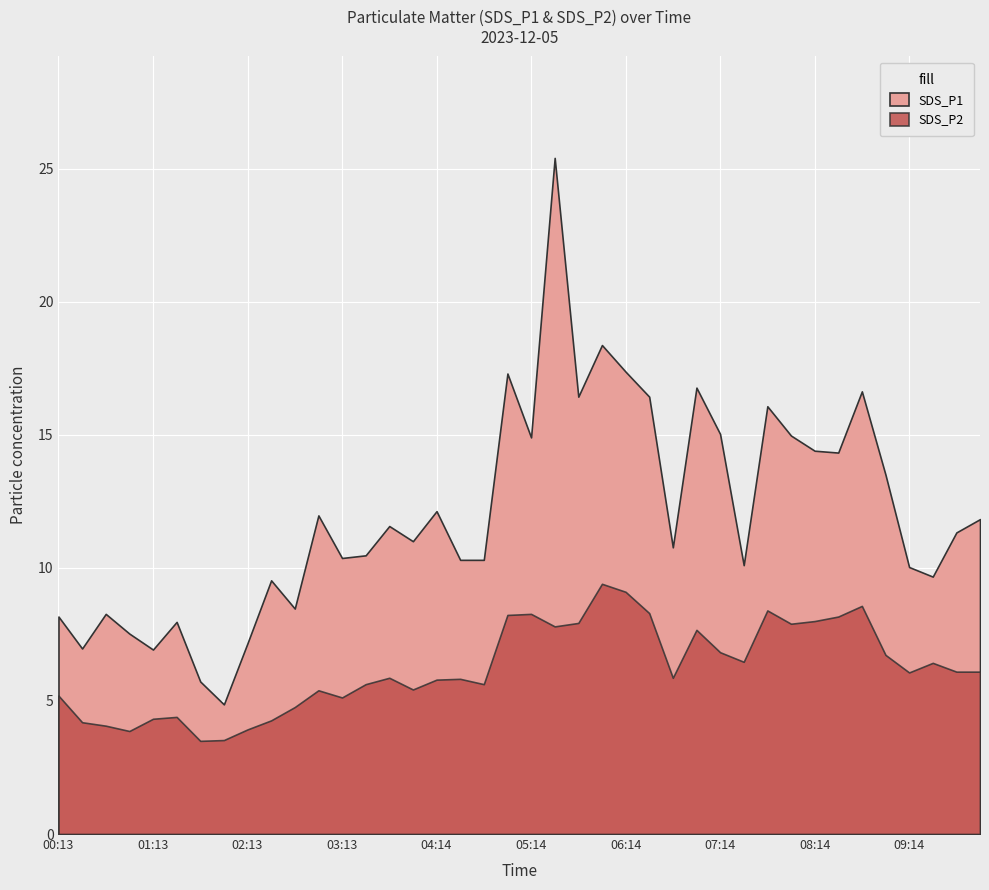

Which series has the widest spread of values?

SDS_P1